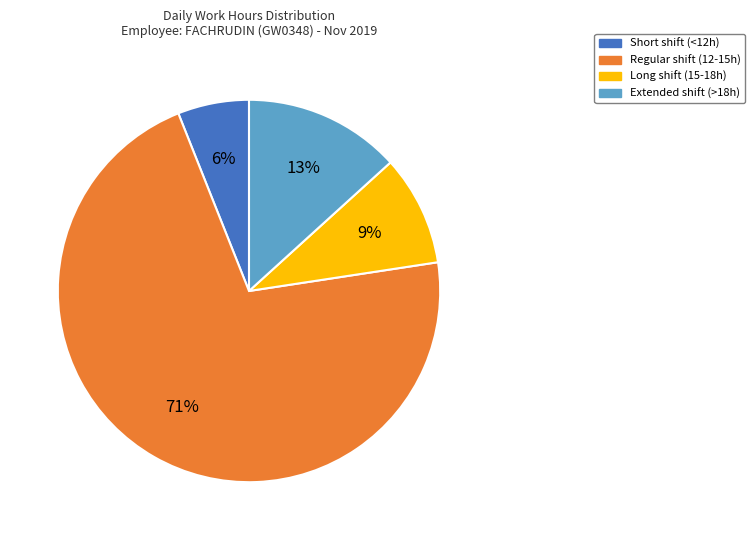

Is there a majority slice in this chart?

Yes